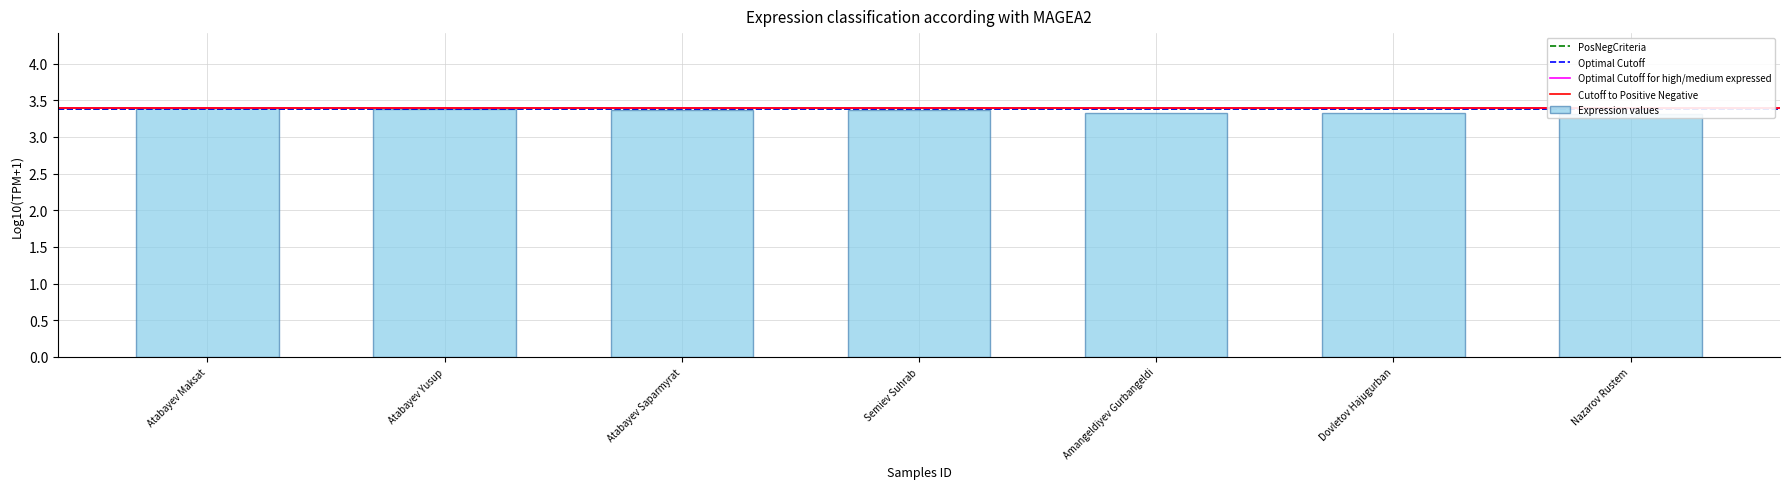

How many bars are there in total?

7